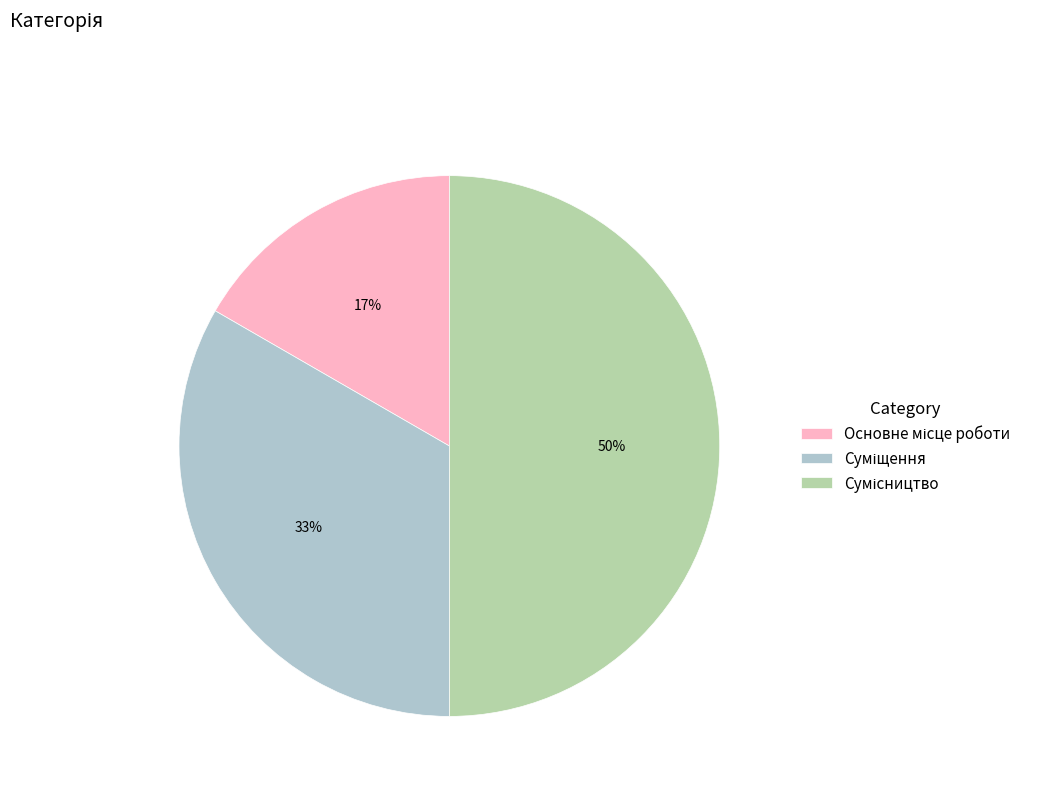

To the nearest percent, what is the difference between the largest and smallest slice percentages?

33%